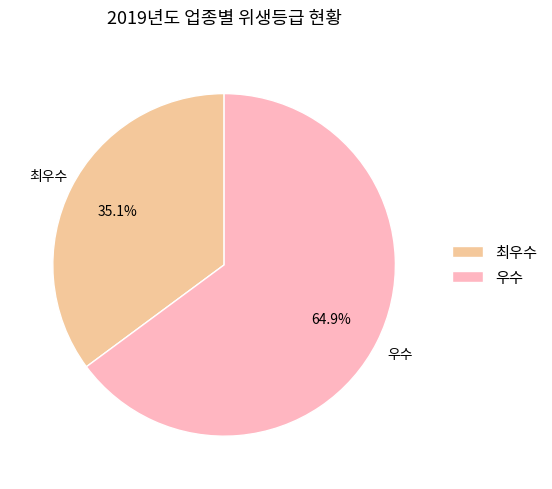

Is there any slice that represents more than half of the pie?

Yes